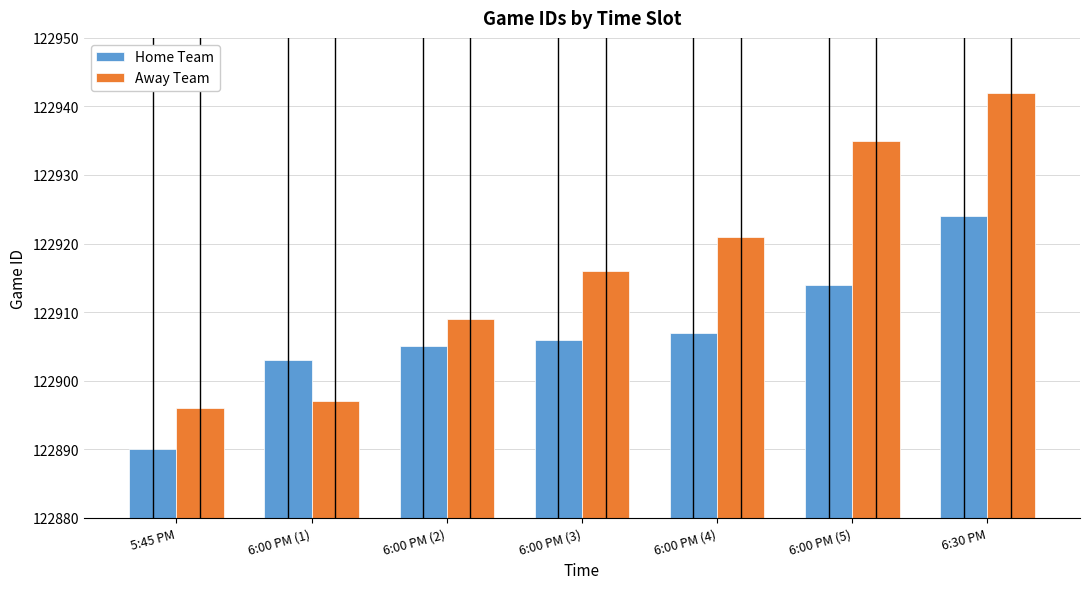

List the series in order of their overall mean, highest first.

Away Team, Home Team